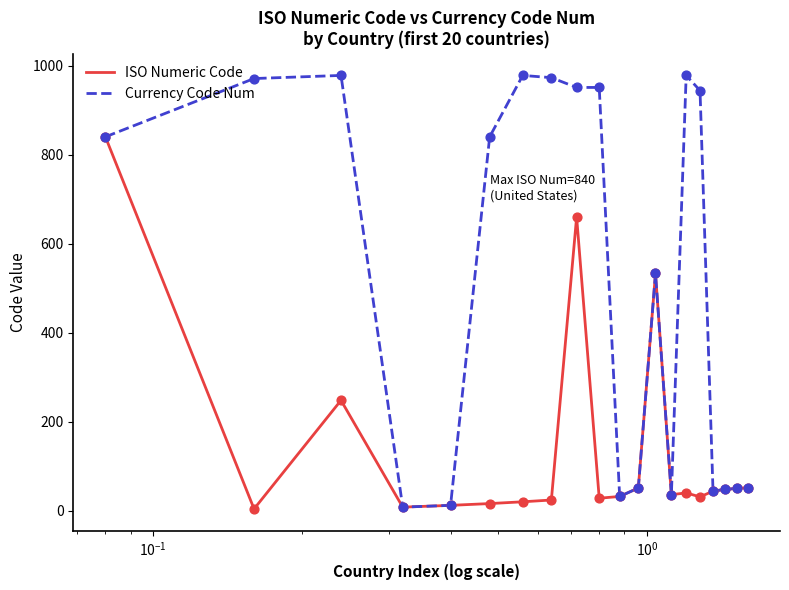

At how many categories does at least one series exceed 288?

11